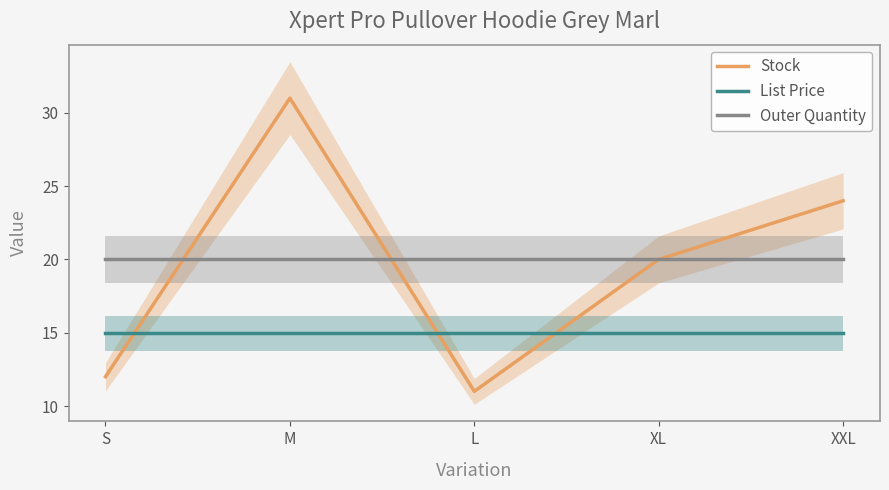

What is the difference between the Stock values at XXL and XL?

4.0